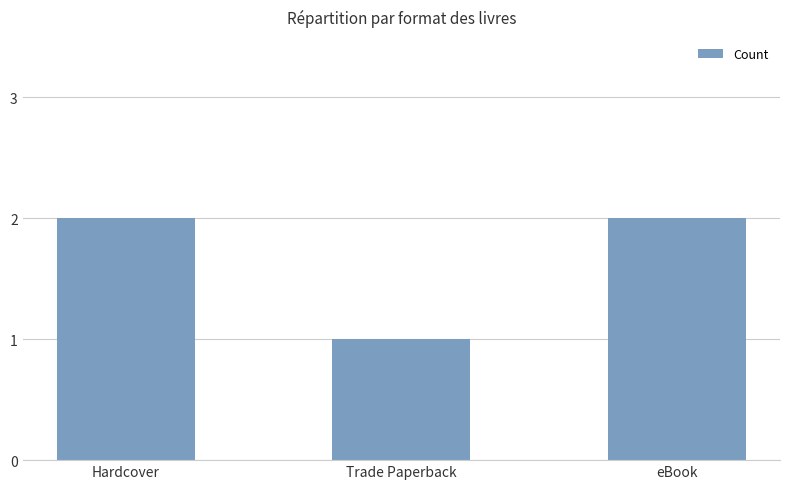

The value at Trade Paperback is 1. True or false?

True